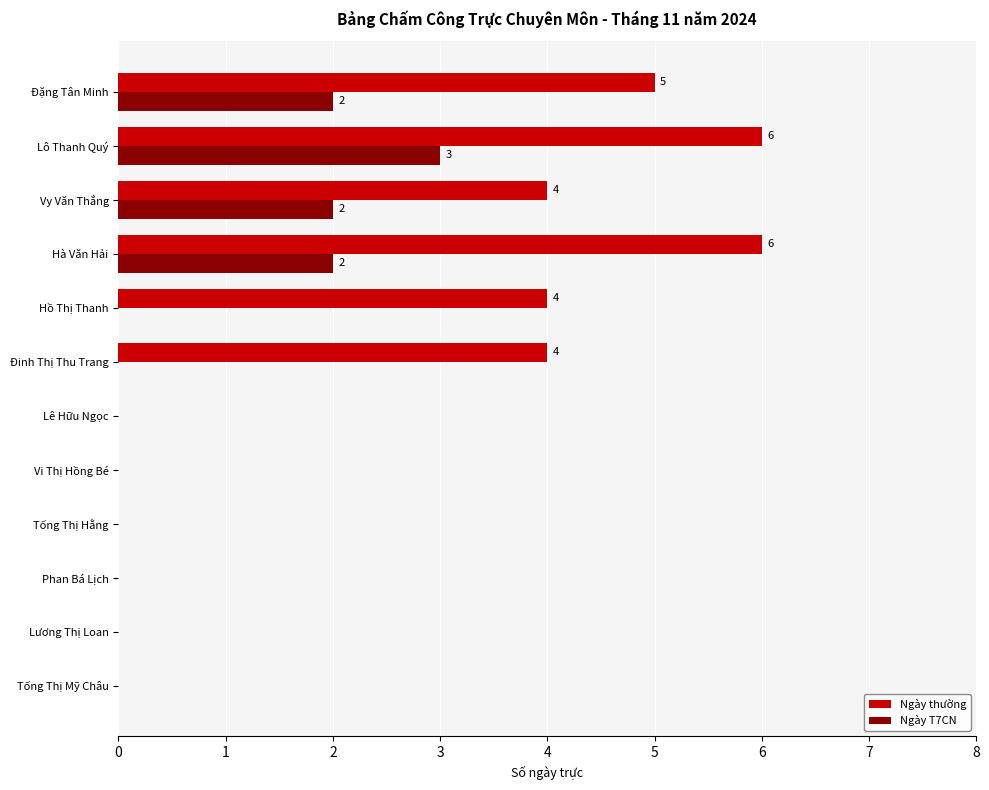

What is the sum of all Ngày thường values?

29